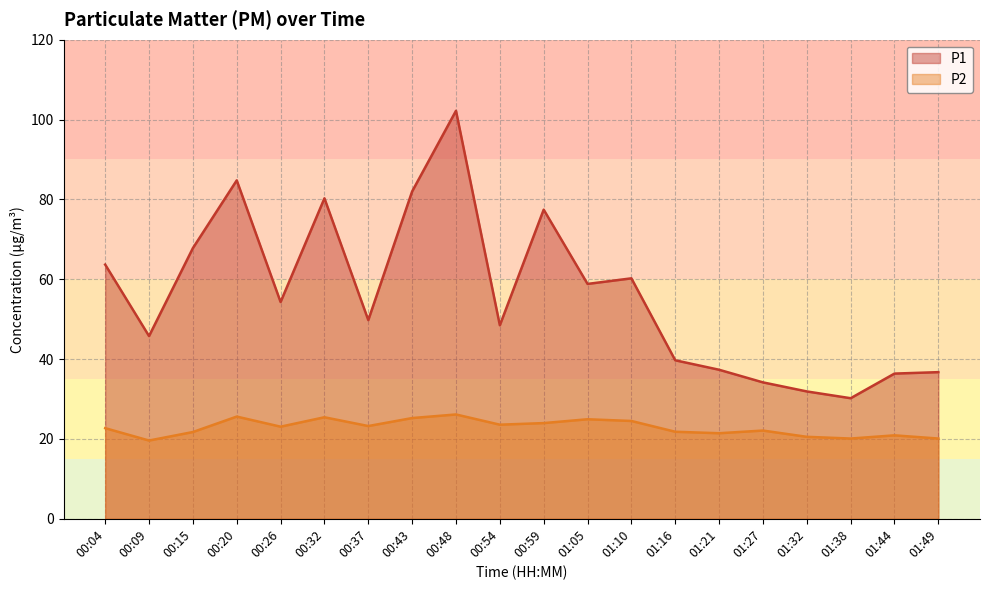

True or false: P1 and P2 cross at least once.

False